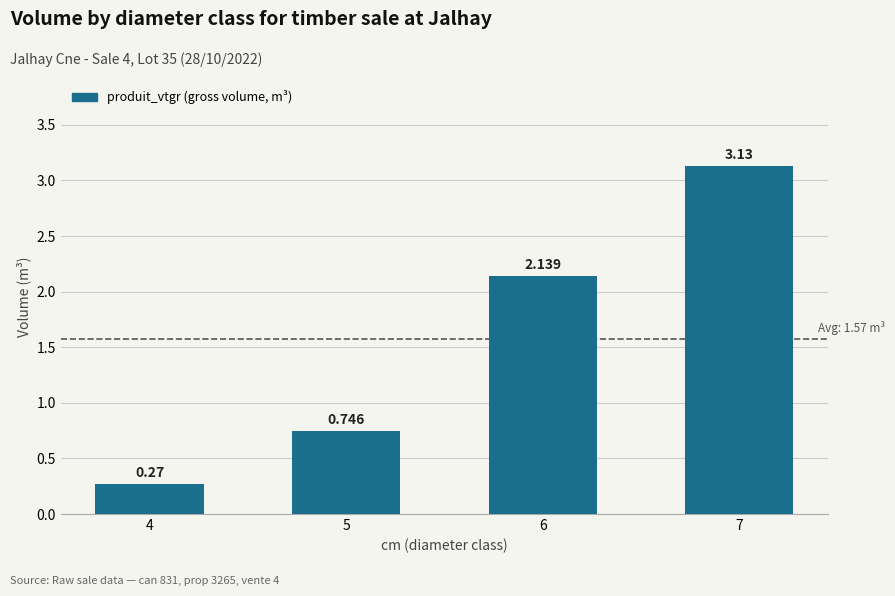

Which category has the highest value across all series?

7